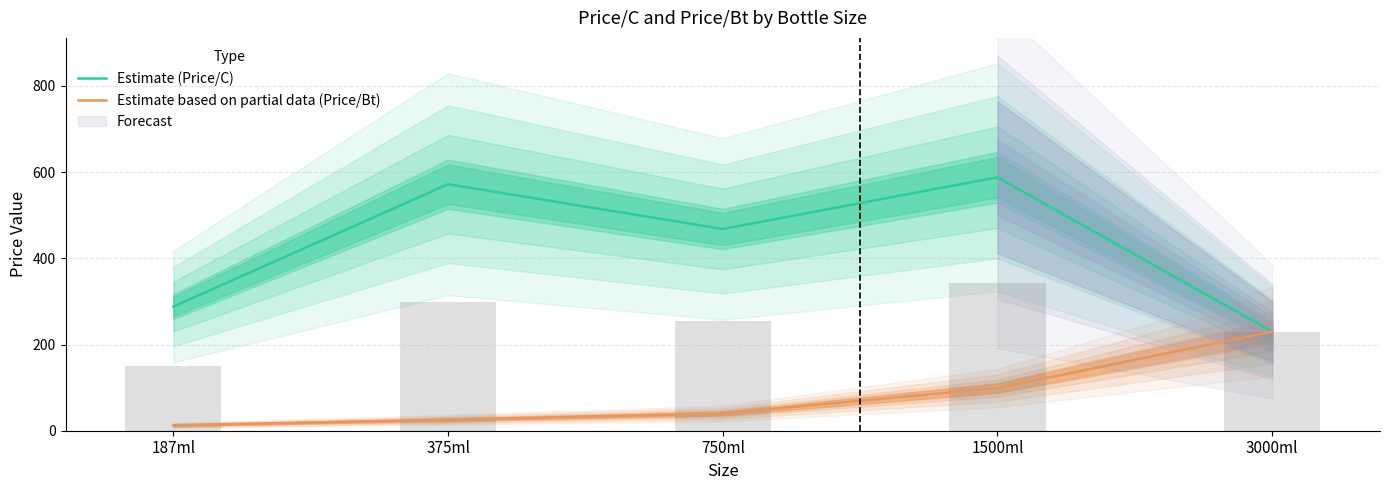

What is the label of the 5th bar from the left?

3000ml